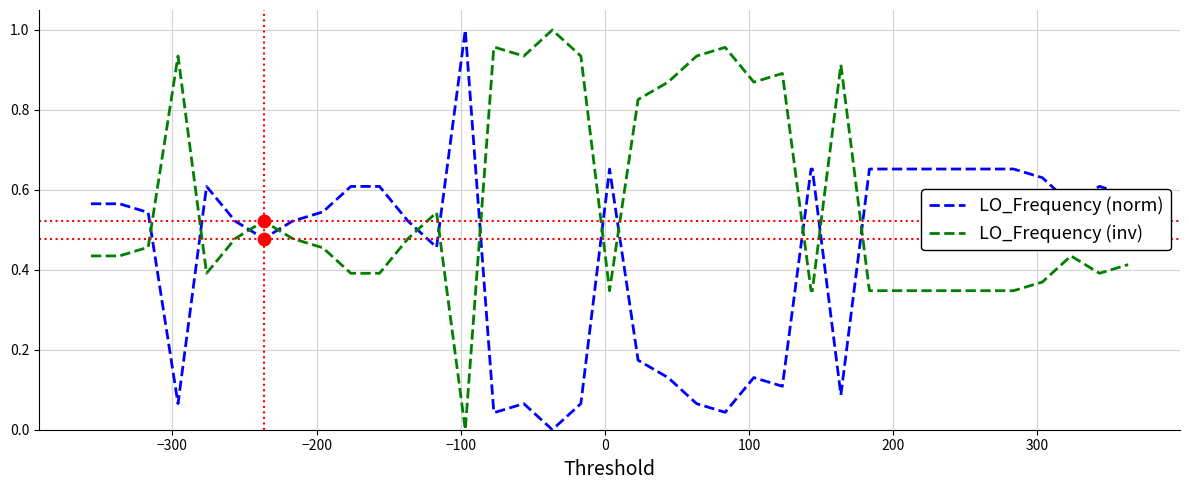

Which series has the largest total across all categories?

LO_Frequency (inv)